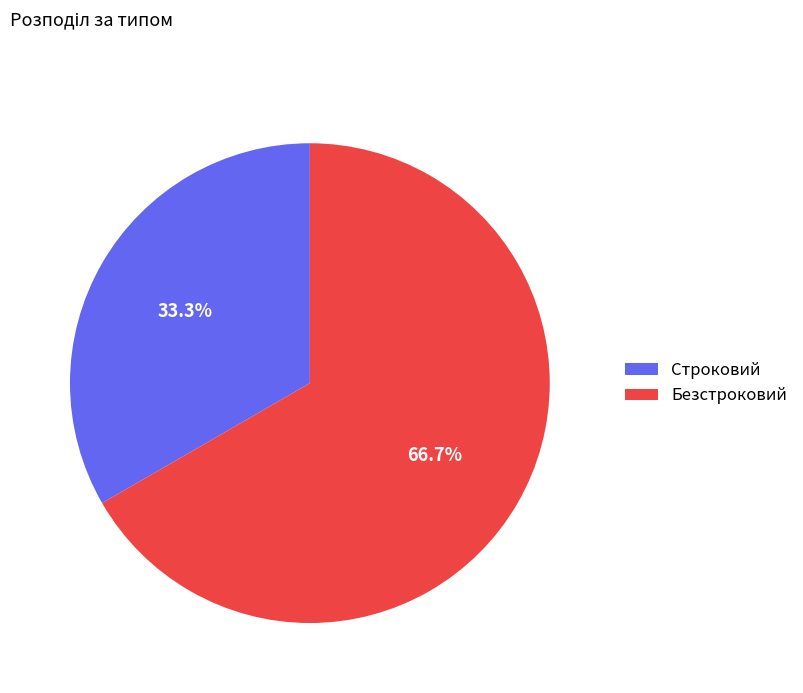

What is the largest slice in the pie chart?

Безстроковий